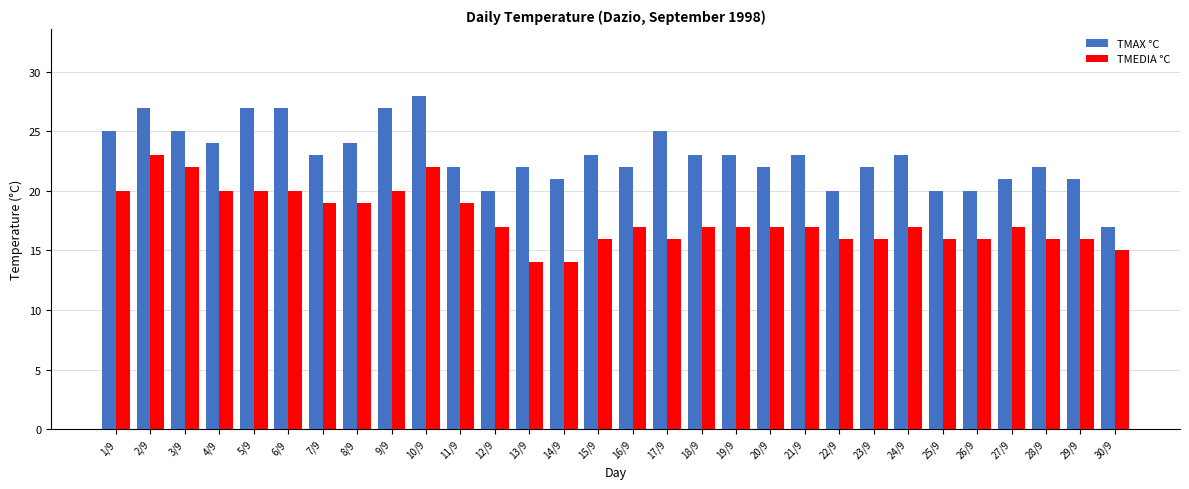

Rank the series at 12/9 from highest to lowest value.

TMAX °C, TMEDIA °C